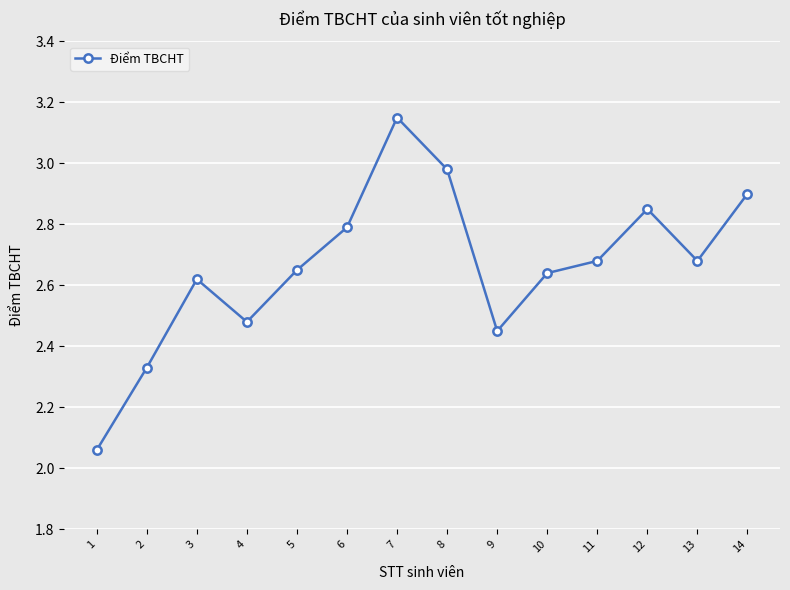

Where is the data nearest to the value 2?

1